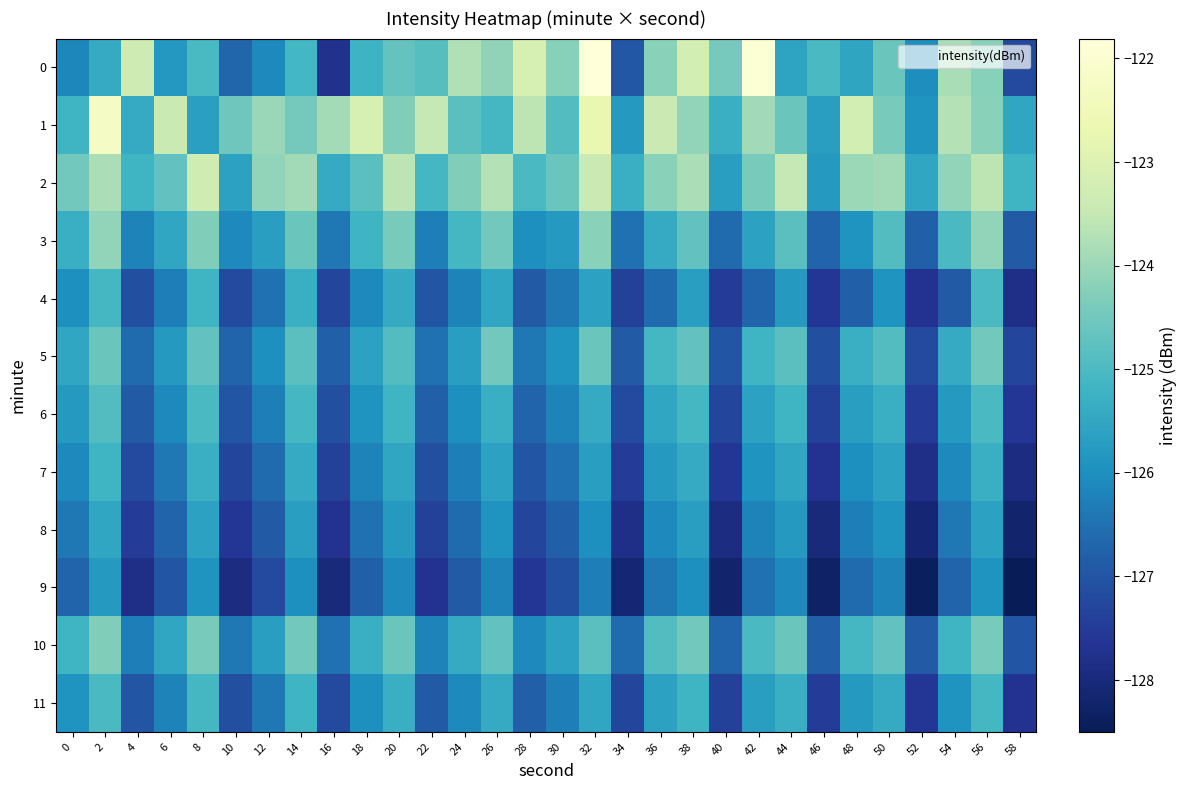

At which category is the sum across all series the highest?

2